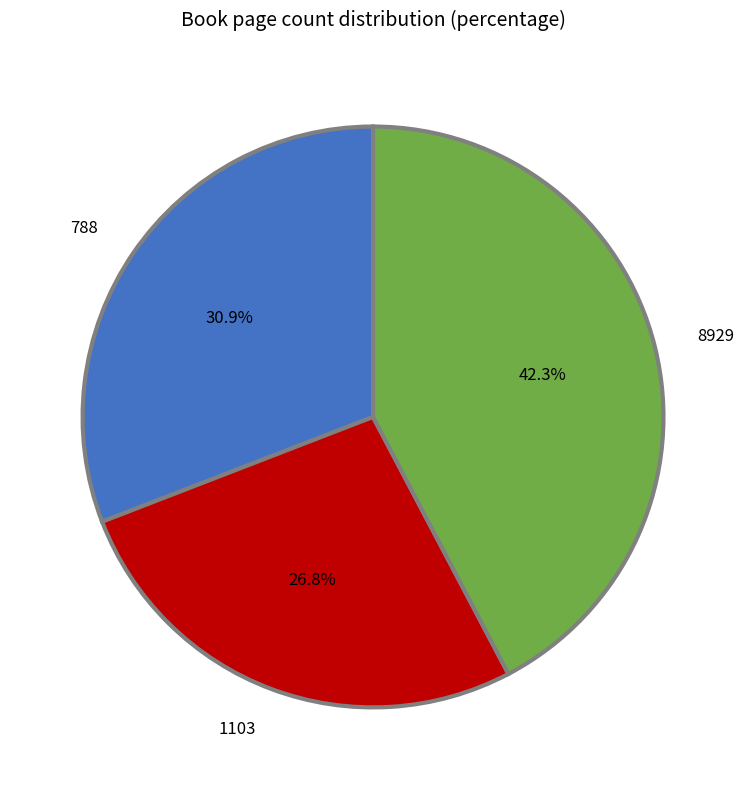

To the nearest percent, what is the combined percentage of 1103 and 788?

58%